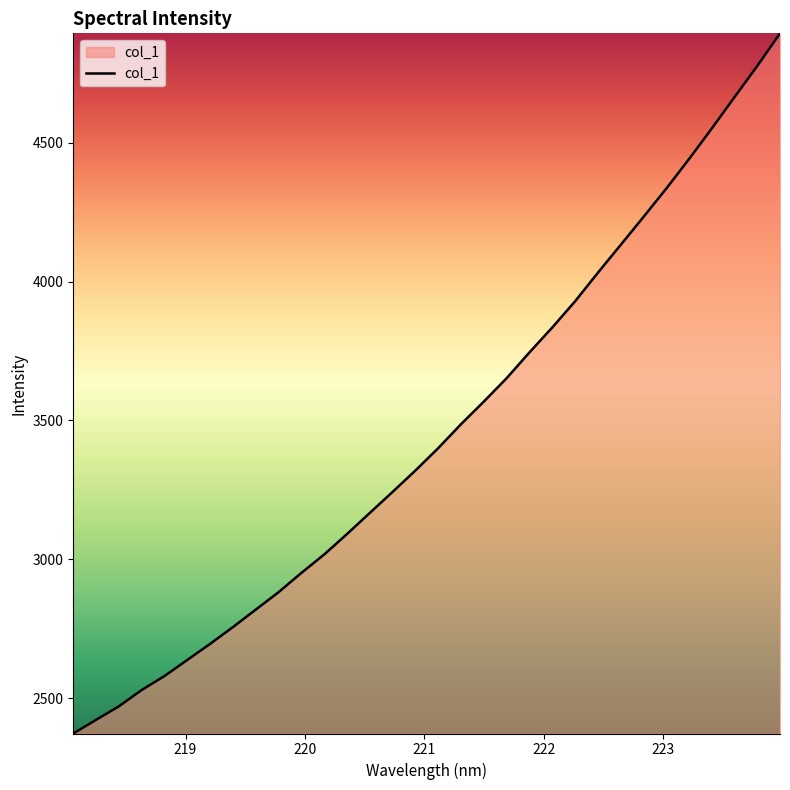

What is the minimum value shown in the chart?

2372.9